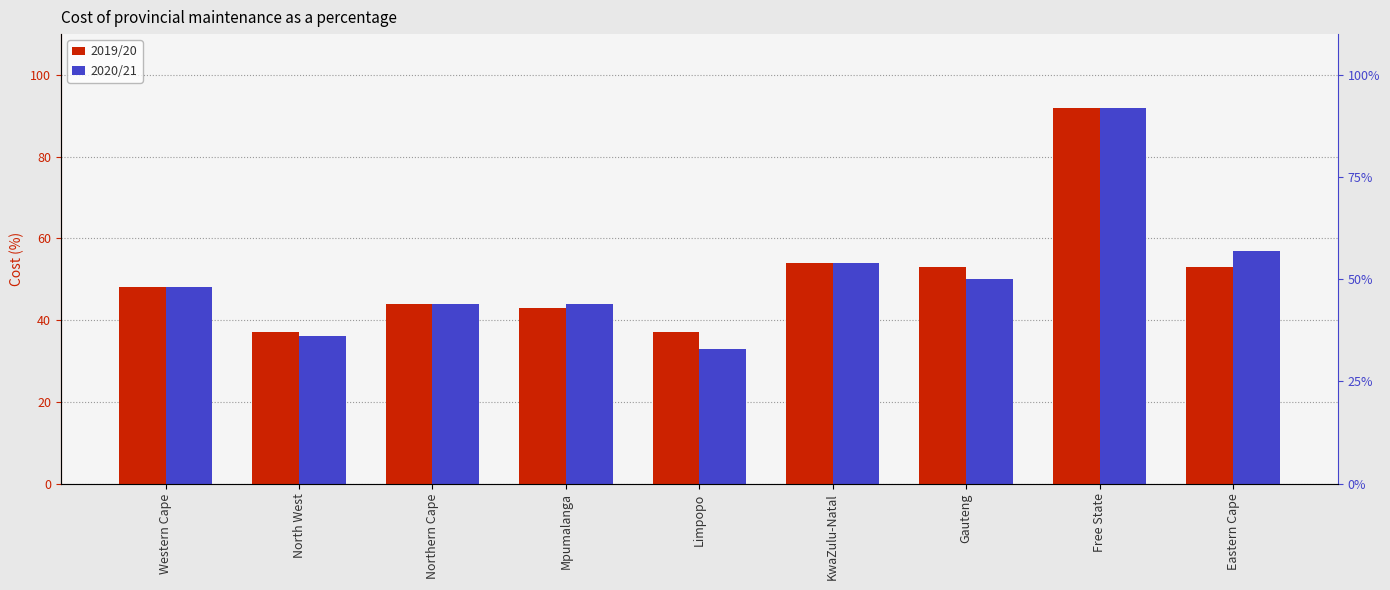

What is the difference between the second highest and minimum values in the 2020/21 series?

24